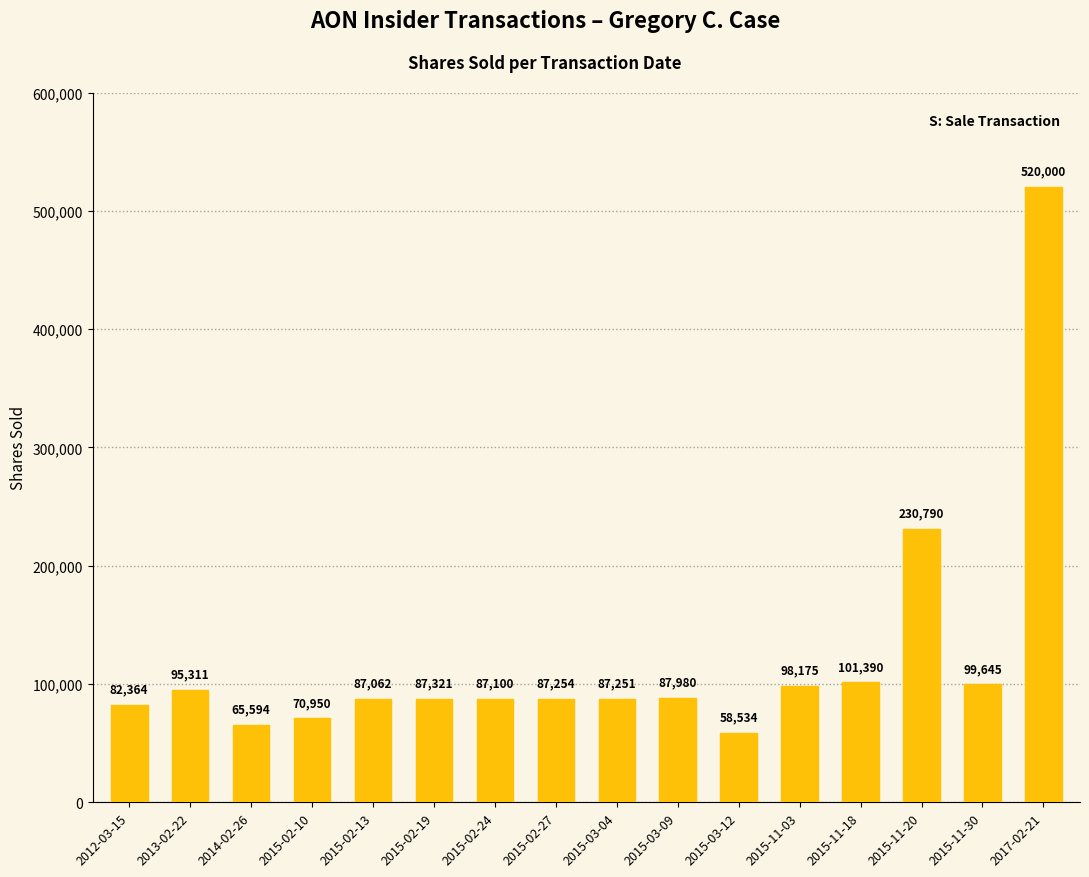

What is the ratio of the value at 2015-03-12 to the value at 2014-02-26?

0.9